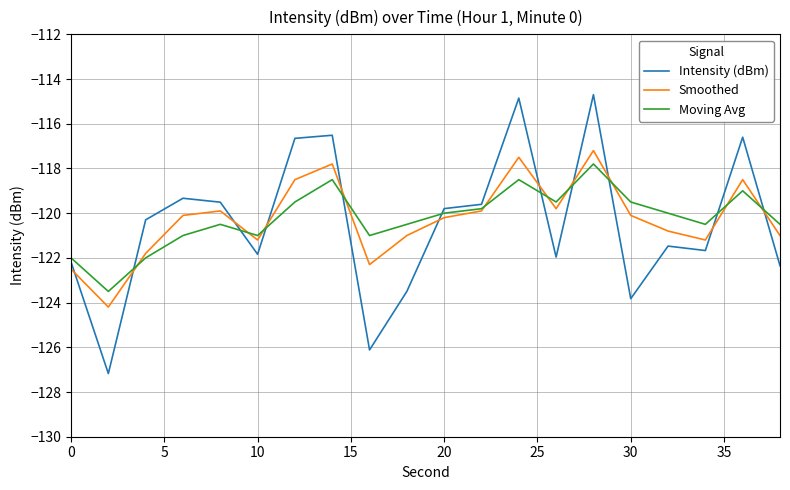

Which series ends up on top after the final intersection of Moving Avg and Intensity (dBm)?

Moving Avg